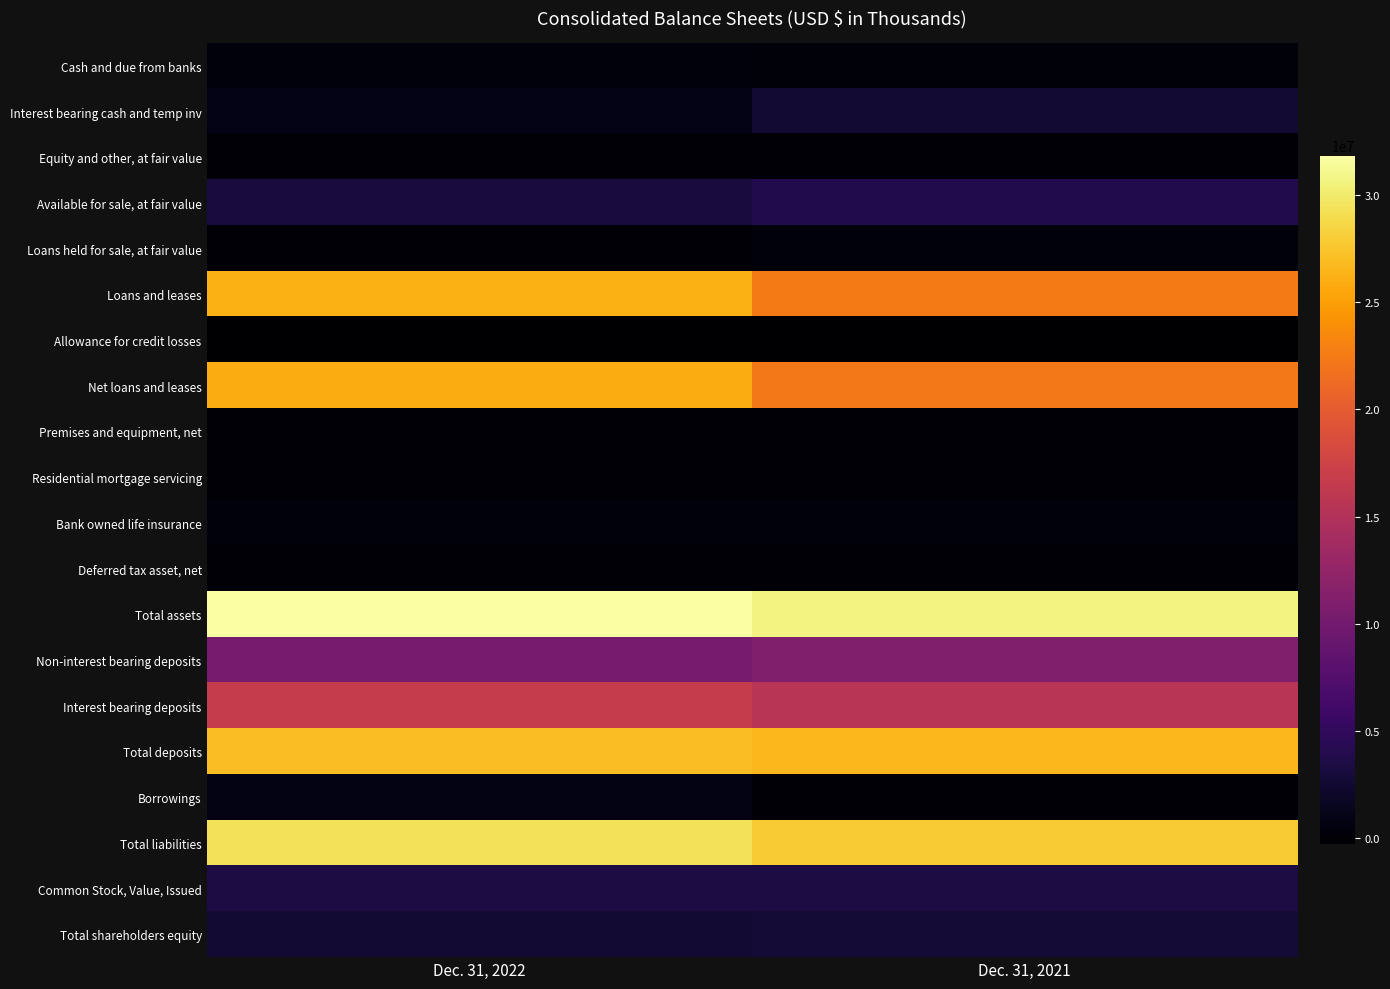

Reading left to right, list all the values displayed in this chart.

Cash and due from banks: Dec. 31, 2022=327313	Dec. 31, 2021=222015
Interest bearing cash and temp inv: Dec. 31, 2022=967330	Dec. 31, 2021=2539606
Equity and other, at fair value: Dec. 31, 2022=72959	Dec. 31, 2021=81214
Available for sale, at fair value: Dec. 31, 2022=3196166	Dec. 31, 2021=3870435
Loans held for sale, at fair value: Dec. 31, 2022=71647	Dec. 31, 2021=353105
Loans and leases: Dec. 31, 2022=26155981	Dec. 31, 2021=22553180
Allowance for credit losses: Dec. 31, 2022=-301135	Dec. 31, 2021=-248412
Net loans and leases: Dec. 31, 2022=25854846	Dec. 31, 2021=22304768
Premises and equipment, net: Dec. 31, 2022=176016	Dec. 31, 2021=171125
Residential mortgage servicing: Dec. 31, 2022=185017	Dec. 31, 2021=123615
Bank owned life insurance: Dec. 31, 2022=331759	Dec. 31, 2021=327745
Deferred tax asset, net: Dec. 31, 2022=132823	Dec. 31, 2021=0
Total assets: Dec. 31, 2022=31848639	Dec. 31, 2021=30640936
Non-interest bearing deposits: Dec. 31, 2022=10288849	Dec. 31, 2021=11023724
Interest bearing deposits: Dec. 31, 2022=16776763	Dec. 31, 2021=15570961
Total deposits: Dec. 31, 2022=27065612	Dec. 31, 2021=26594685
Borrowings: Dec. 31, 2022=906175	Dec. 31, 2021=6329
Total liabilities: Dec. 31, 2022=29368813	Dec. 31, 2021=27891666
Common Stock, Value, Issued: Dec. 31, 2022=3450493	Dec. 31, 2021=3444849
Total shareholders equity: Dec. 31, 2022=2479826	Dec. 31, 2021=2749270